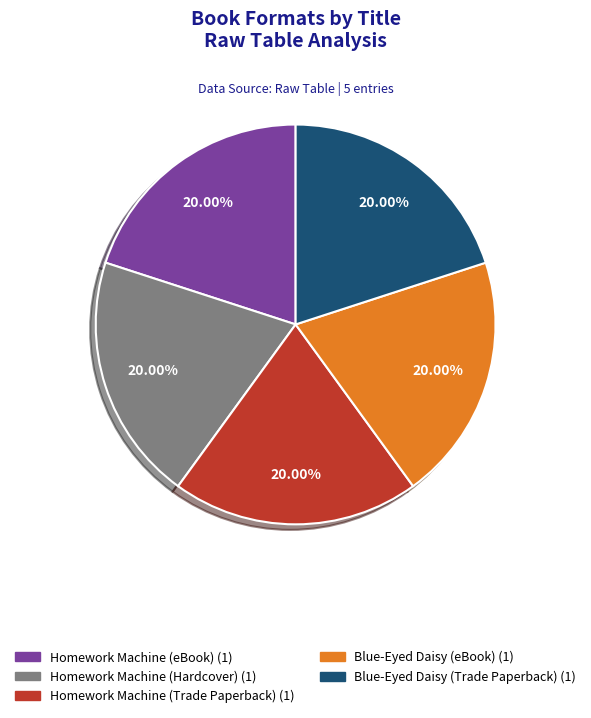

To the nearest percent, what percentage of the pie is Homework Machine (eBook)?

20%